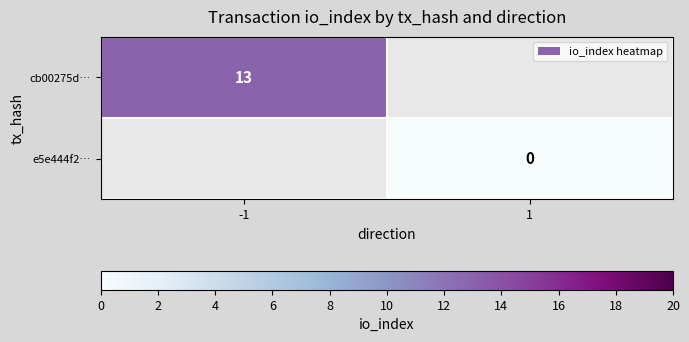

Is it true that cb00275d… equals 17 at -1?

False